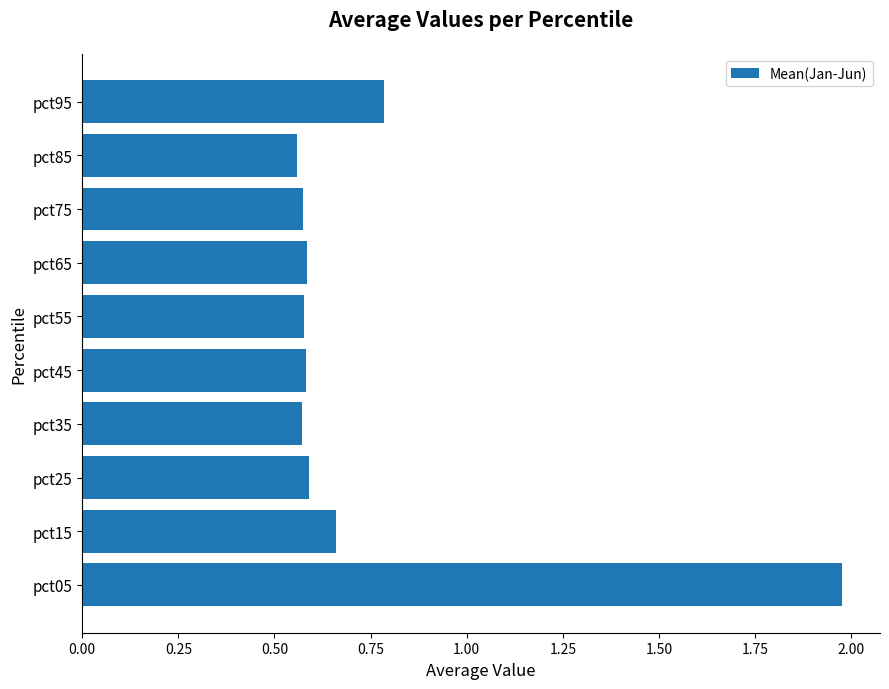

Is it true that the value at pct65 is 0.1?

False